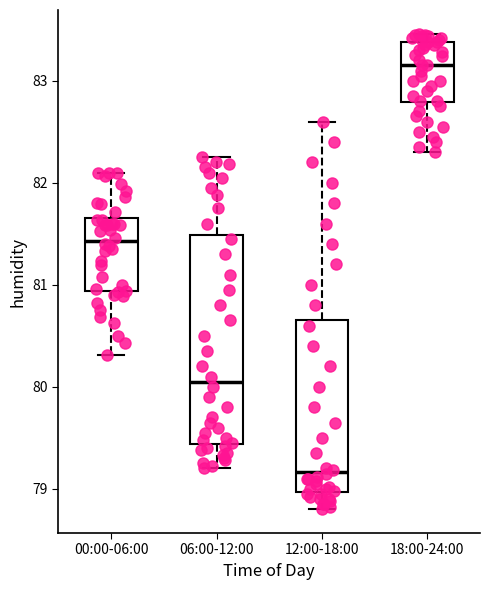

Which box's median line is the highest?

18:00-24:00